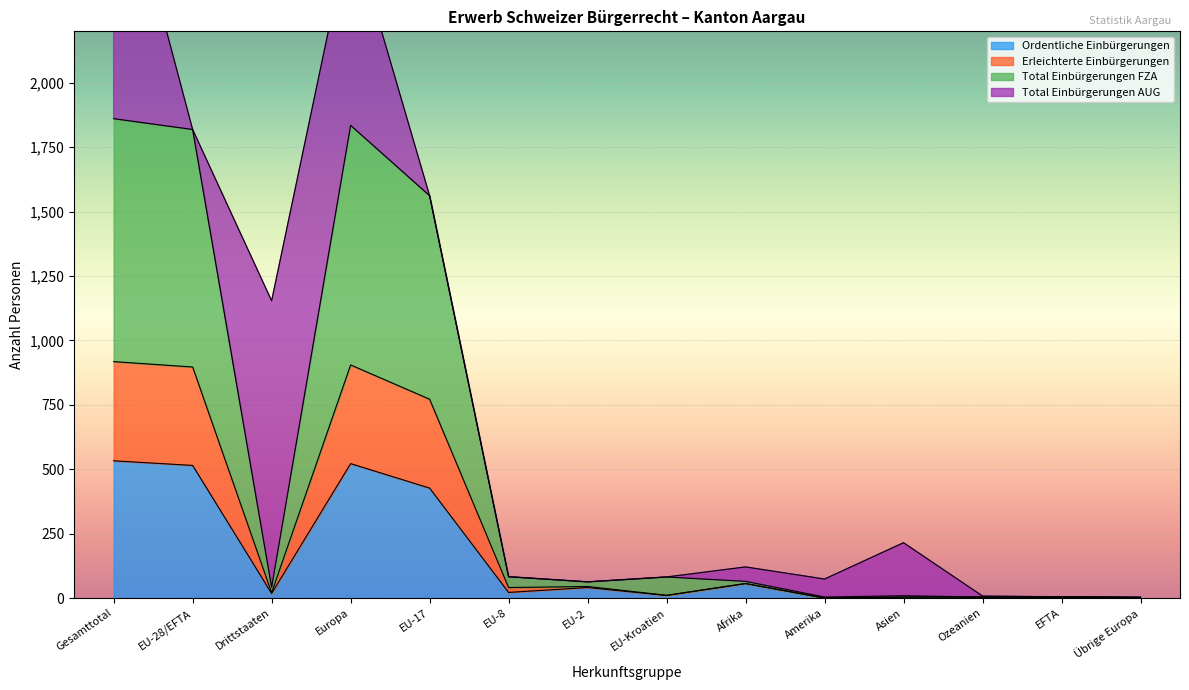

In Erleichterte Einbürgerungen, how many points are lower than both neighbors (excluding endpoints)?

4